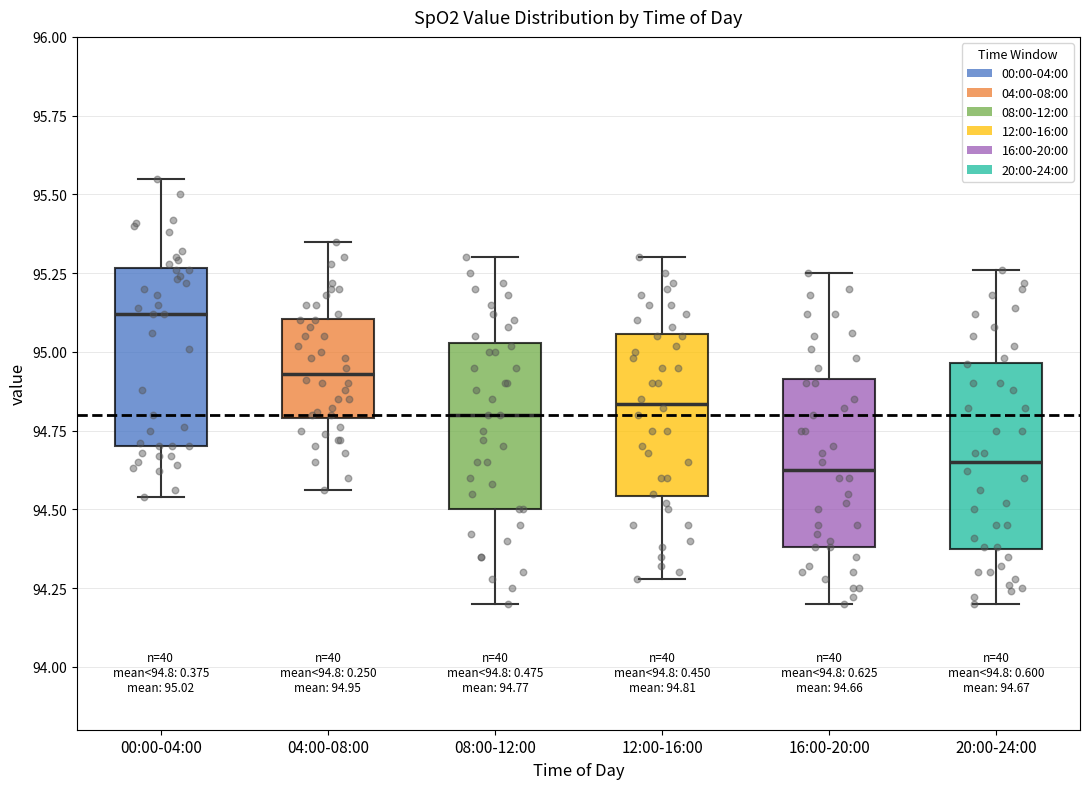

Which box's median line is the highest?

00:00-04:00